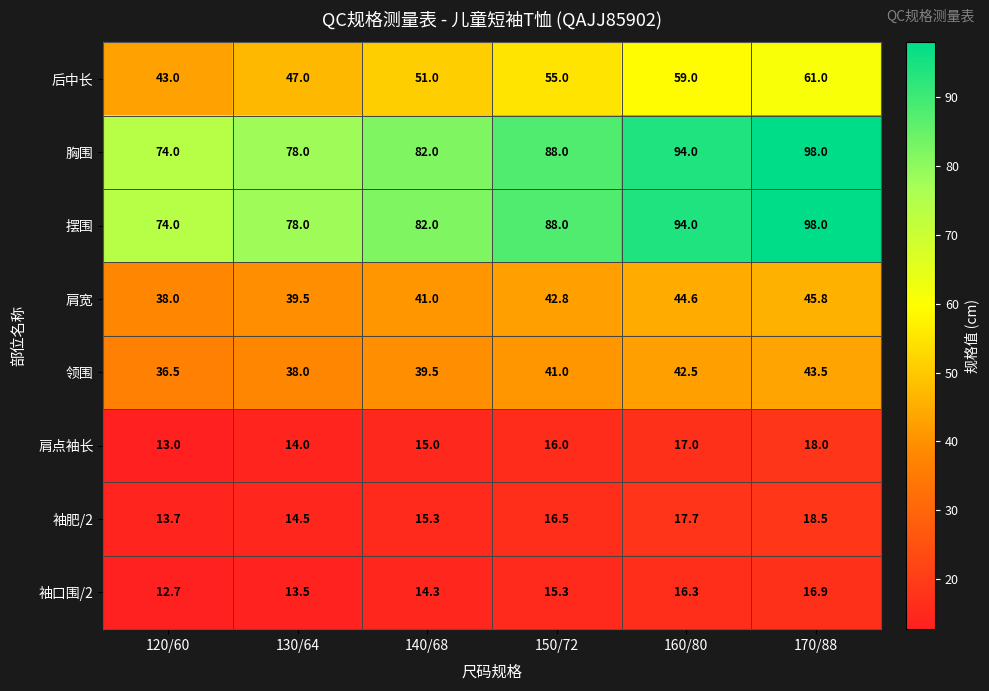

What is the difference between the highest and lowest values at 170/88?

81.1